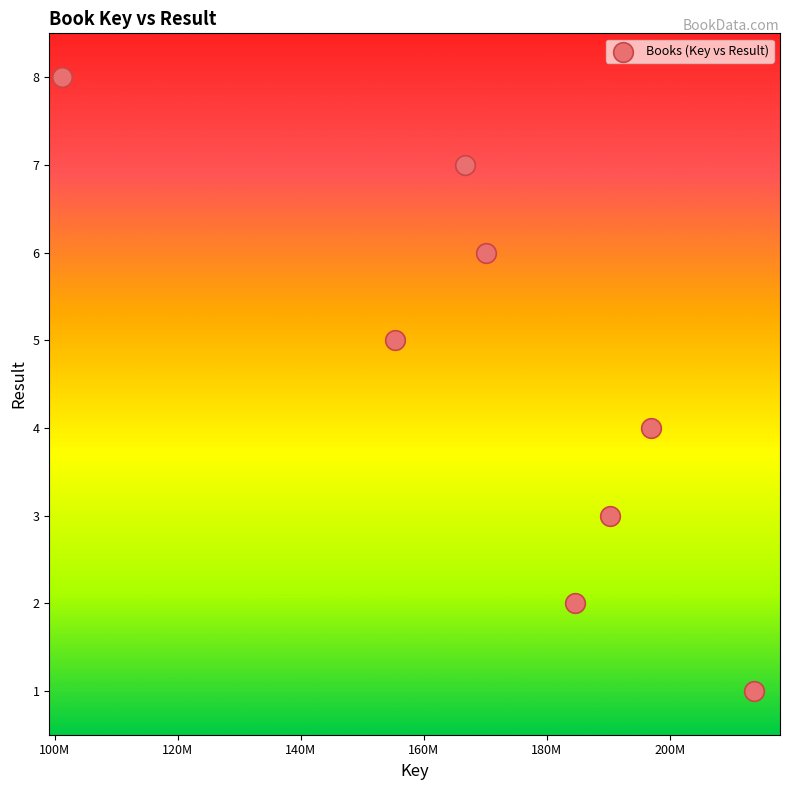

What is the range of X values (max minus min)?

112452139